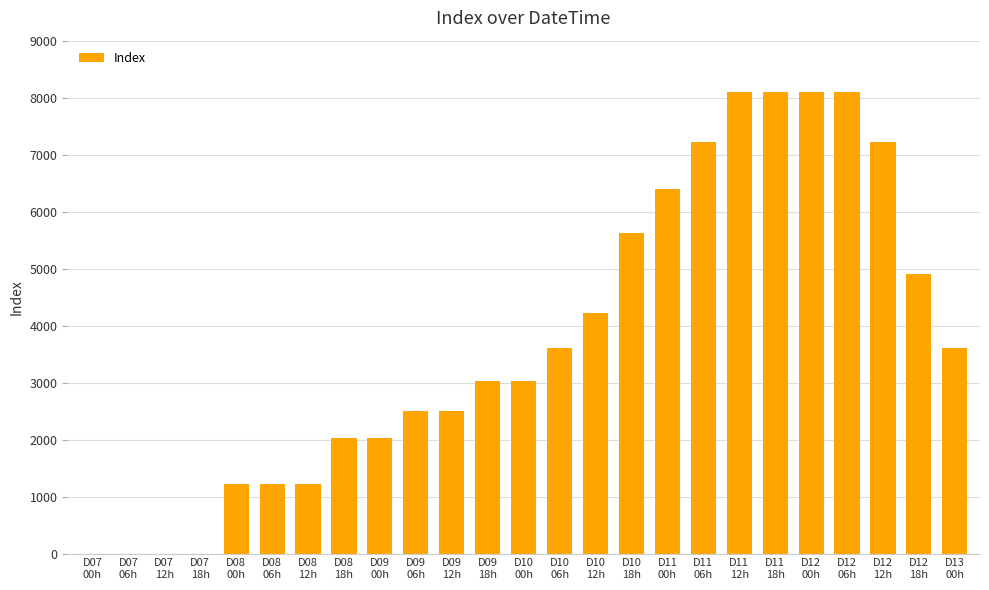

What is the difference between the values at D10
06h and D10
00h?

575